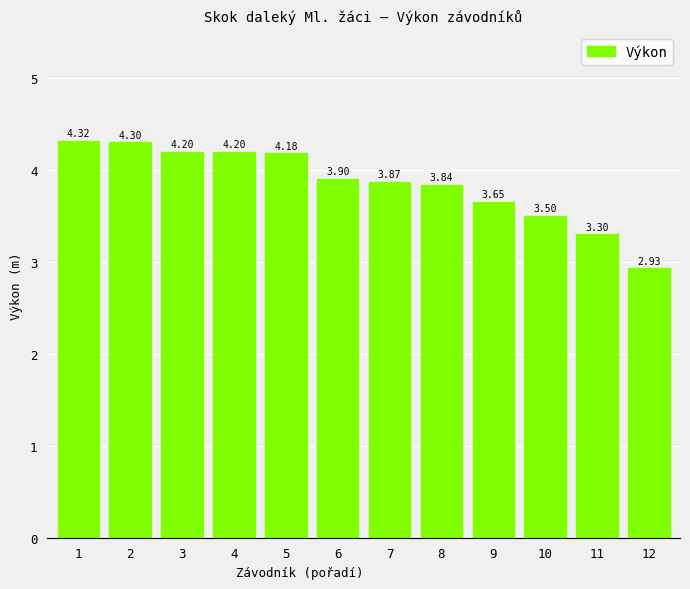

Approximately how many times larger is the value at 11 compared to 8?

0.9